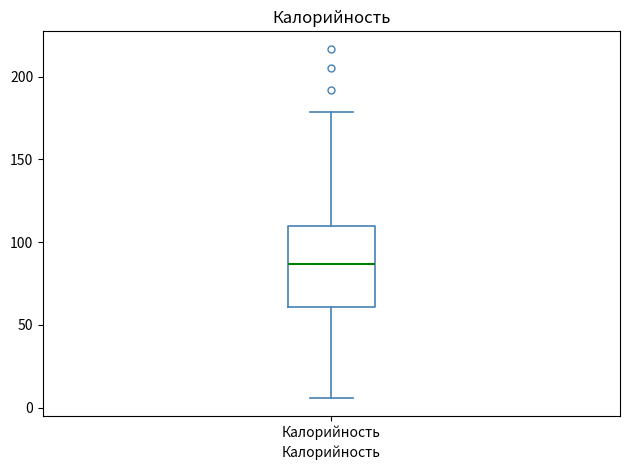

Read this box plot against the y-axis: the position of the median line, the range covered by the box, and the ends of both whiskers. The values are not printed on the chart, so give them approximately, as read against the axis.

median 85, box 60 to 110, whiskers 5 to 180